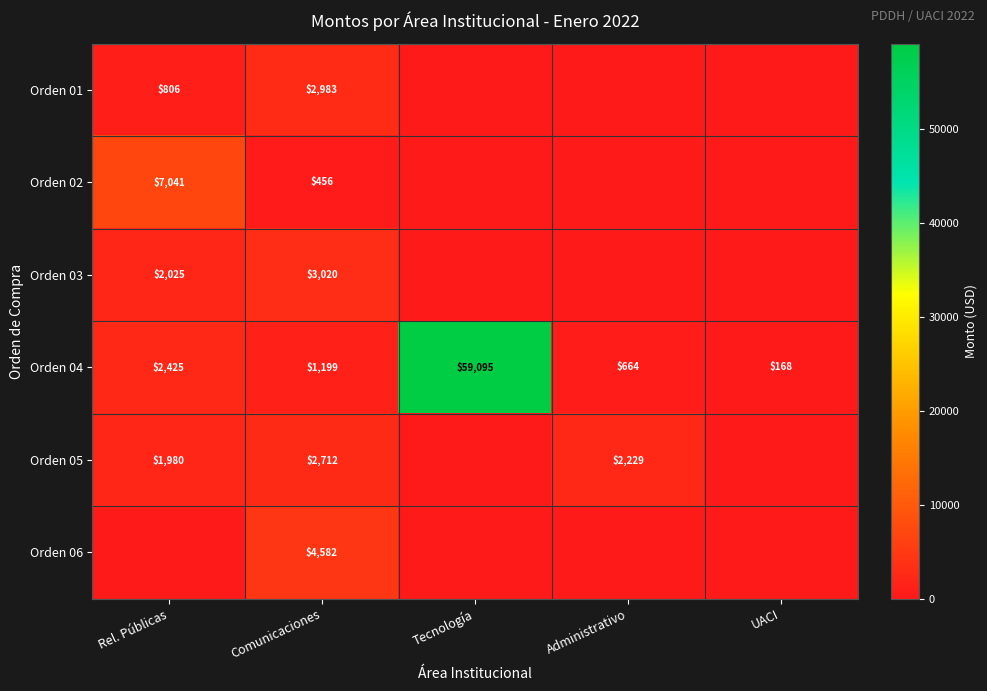

Which category has the lowest value across all series?

Tecnología